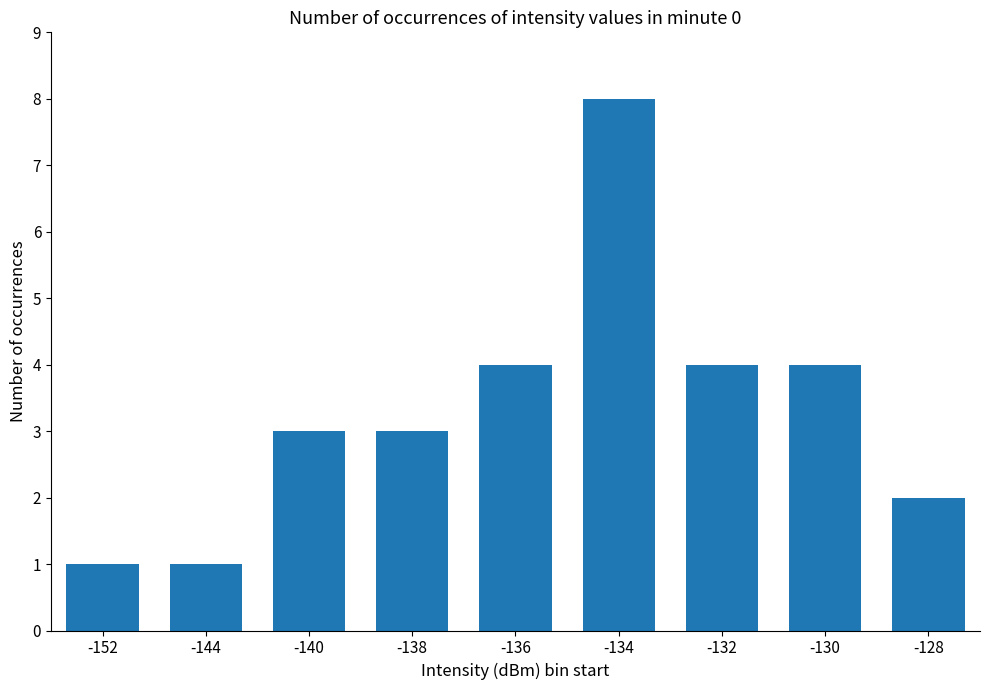

Which has a higher value, -134 or -136?

-134